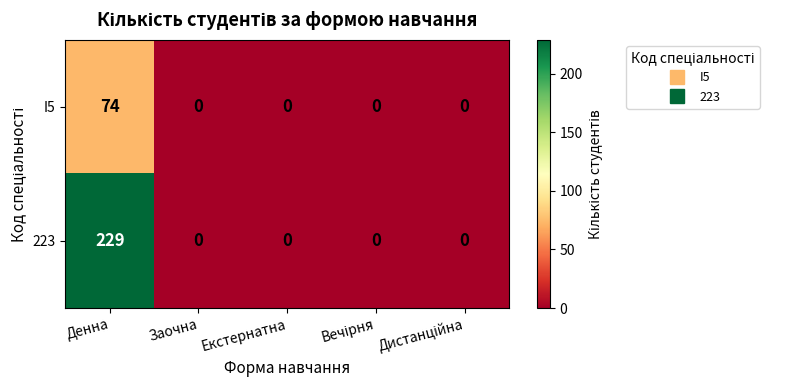

At which category does the chart reach its peak across all series?

Денна